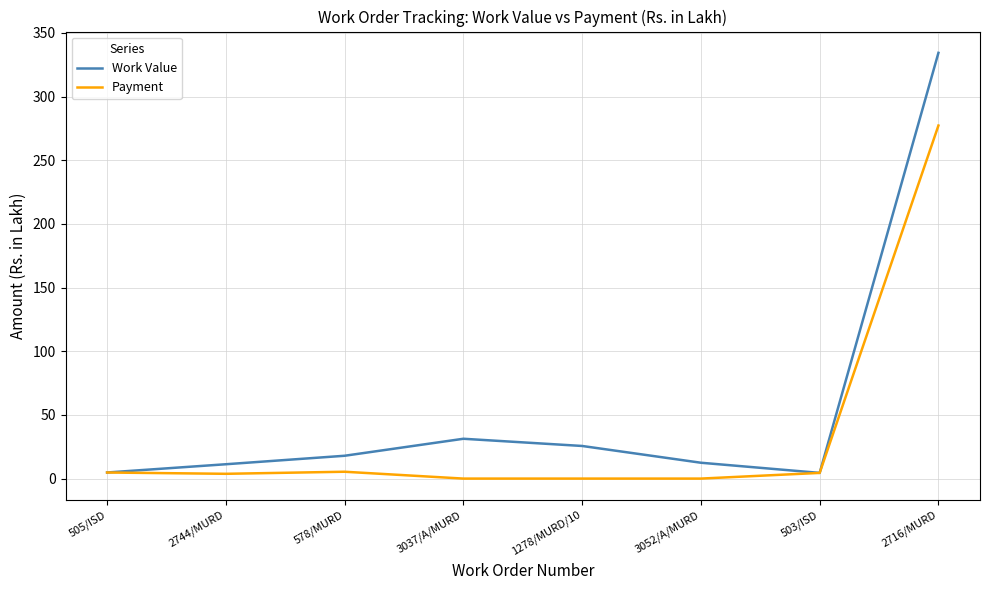

Is it true that Payment equals -112.7 at 3052/A/MURD?

False